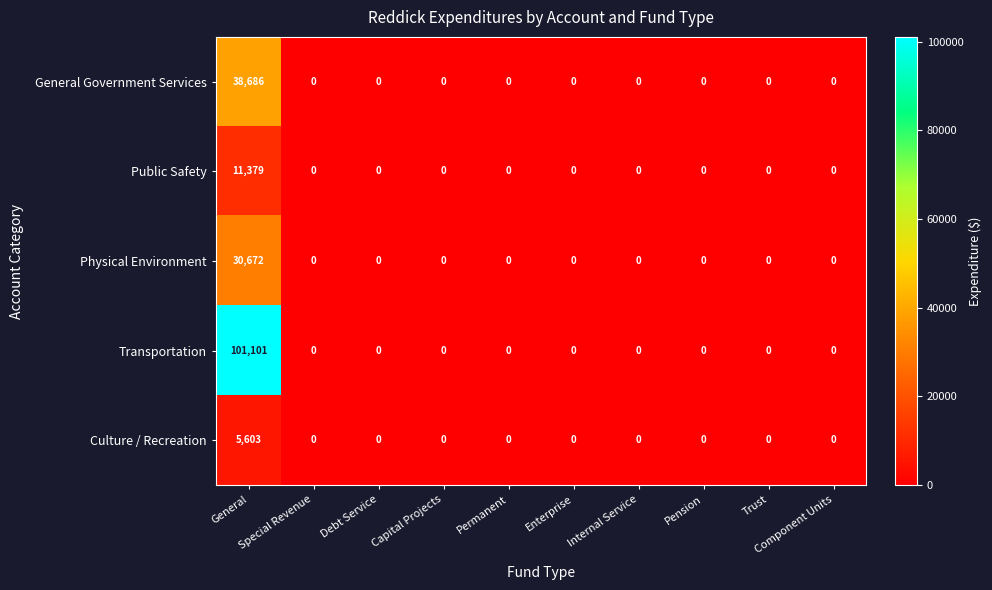

At which category is the sum across all series the highest?

General